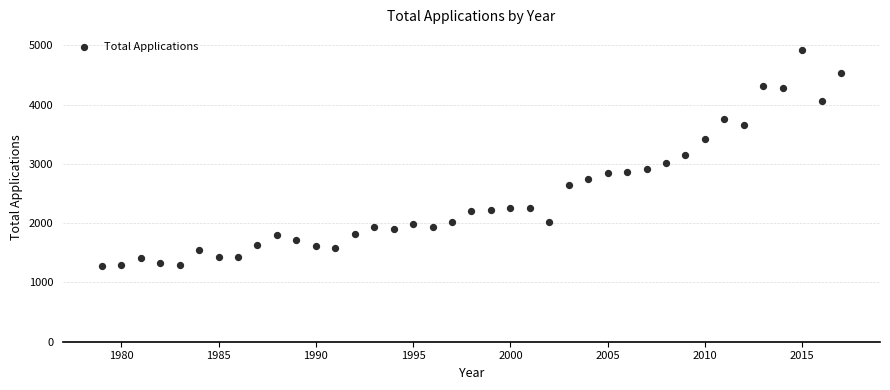

What is the range of Y values (max minus min)?

3646